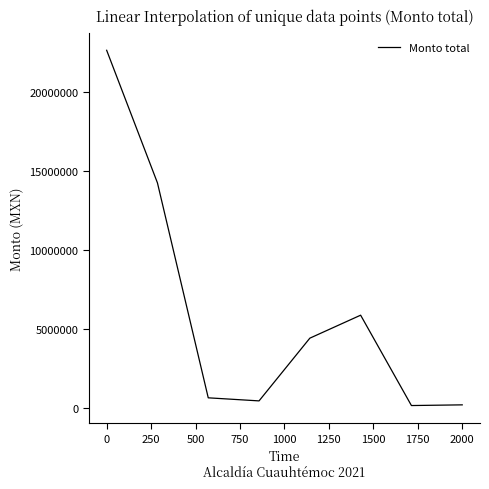

Is this an area chart (filled region under the line)?

No